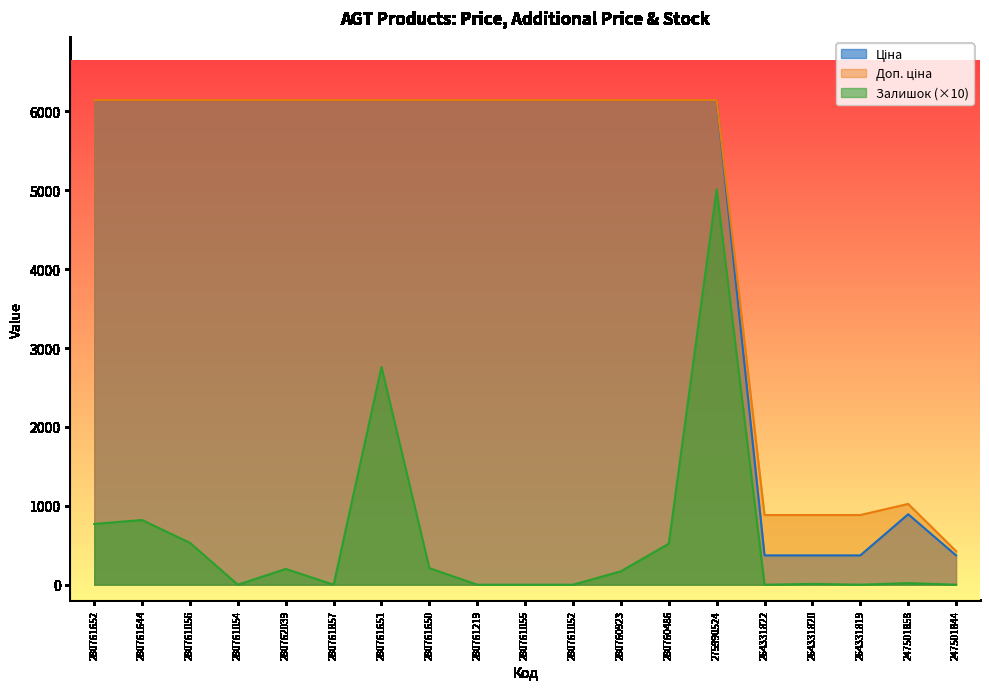

Reading left to right, transcribe all the data shown in this chart.

Ціна: 6143.2	6143.2	6143.2	6143.2	6143.2	6143.2	6143.2	6143.2	6143.2	6143.2	6143.2	6143.2	6143.2	6143.2	371.4	371.4	371.4	893.3	371.3
Доп. ціна: 6143.2	6143.2	6143.2	6143.2	6143.2	6143.2	6143.2	6143.2	6143.2	6143.2	6143.2	6143.2	6143.2	6143.2	883.0	883.0	883.0	1023.7	426.0
Залишок: 770.0	820.0	530.0	0.0	200.0	0.0	2760.0	210.0	0.0	0.0	0.0	170.0	520.0	5010.0	0.0	10.0	0.0	20.0	0.0